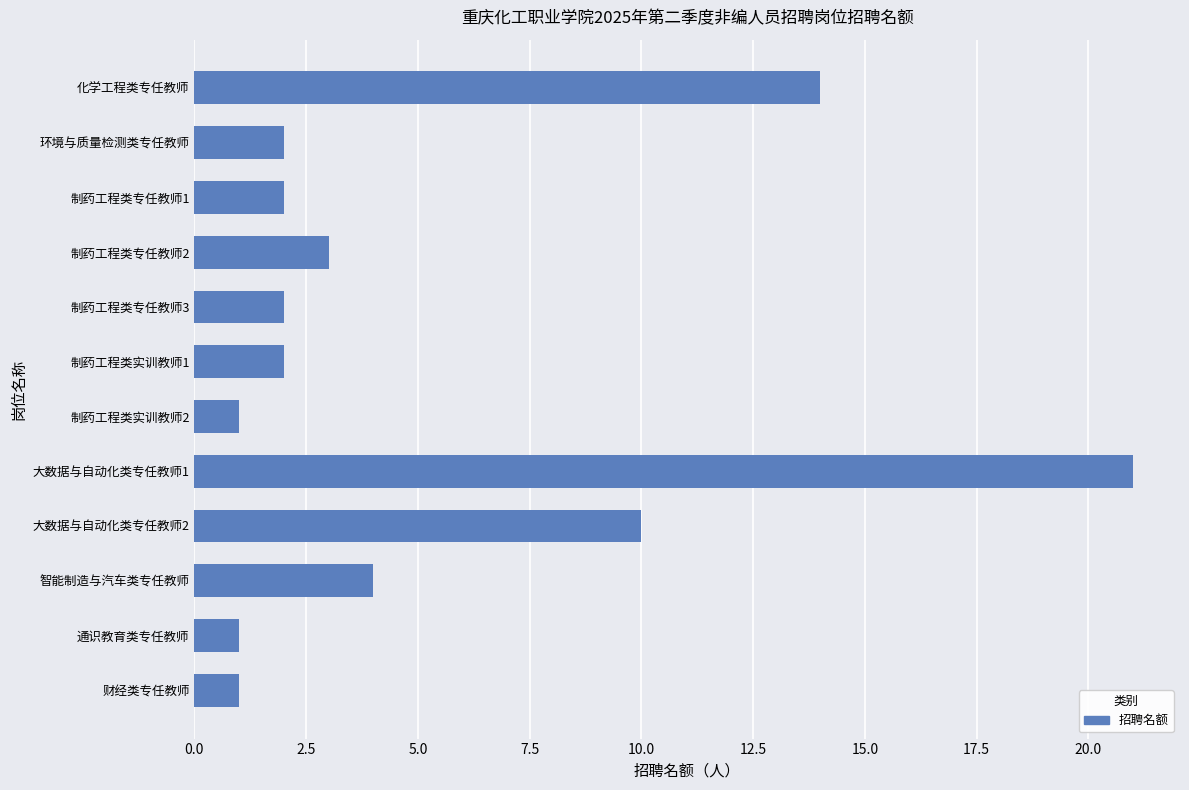

Which category has the highest value across all series?

大数据与自动化类专任教师1